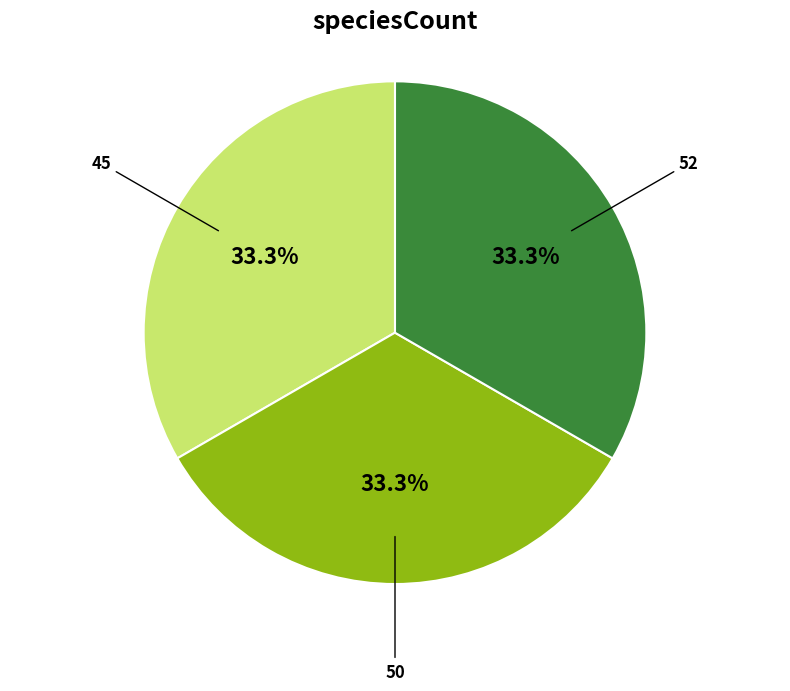

How many segments does this pie chart have?

3